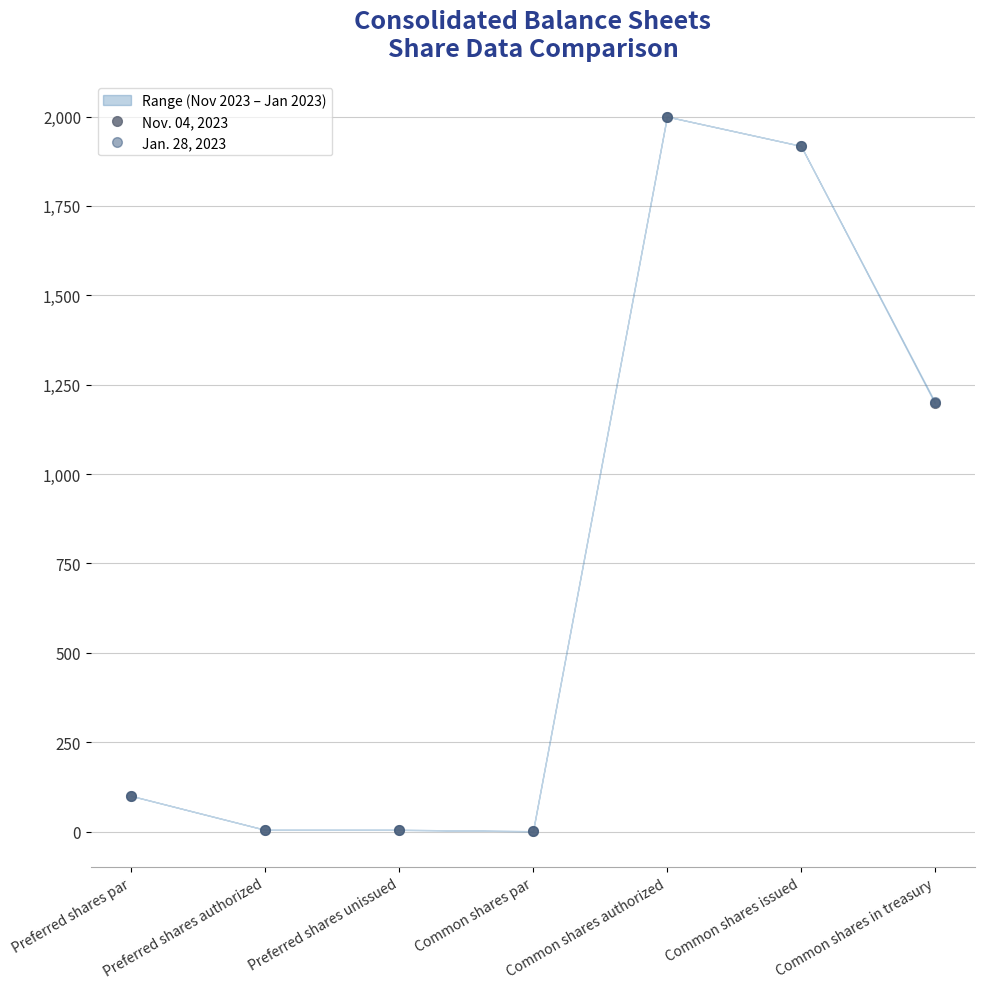

Is this an area chart (filled region under the line)?

No